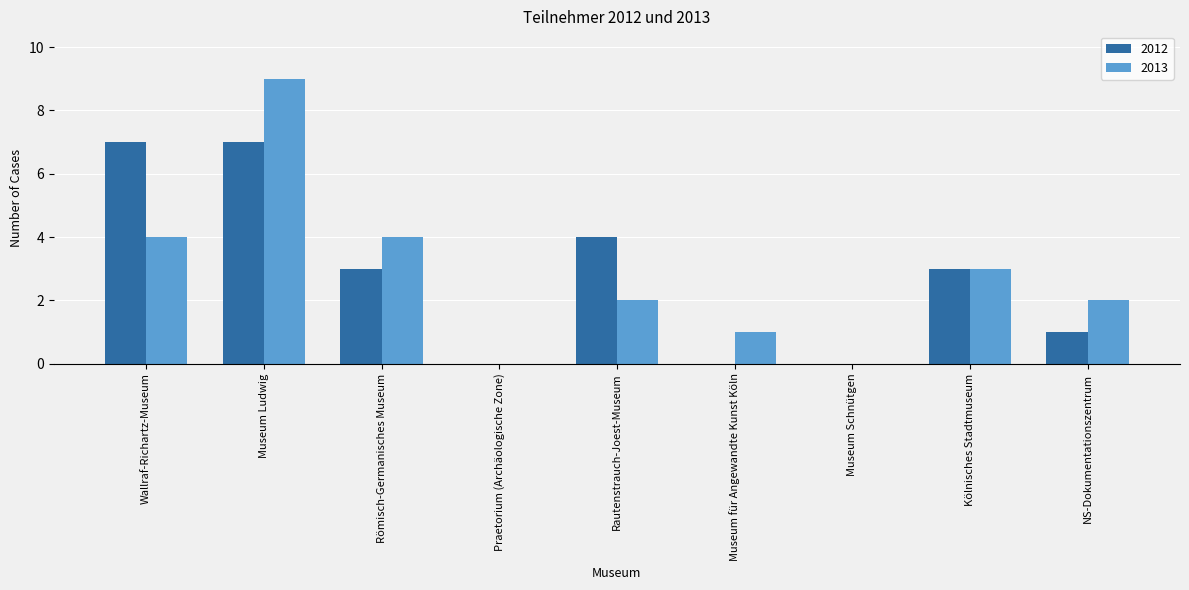

Count the 2013 values in the range 1 to 4.

6